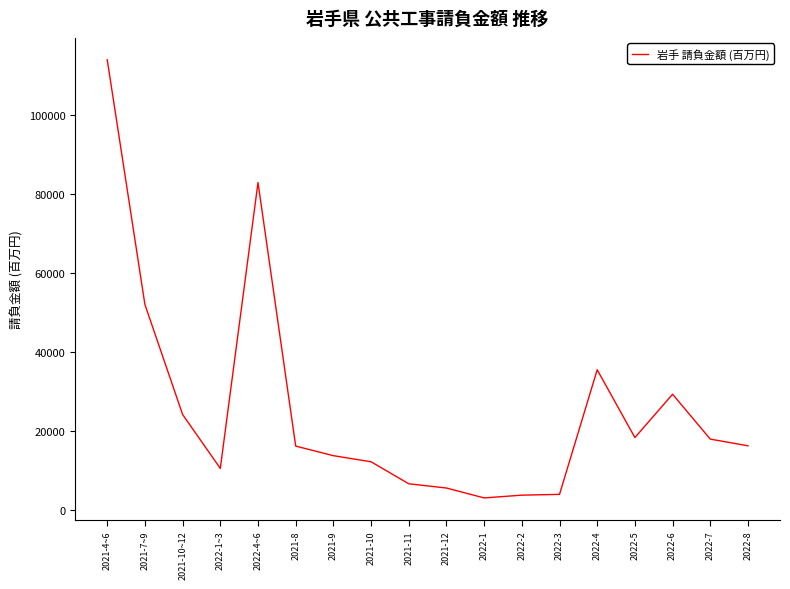

What is the minimum value shown in the chart?

2941